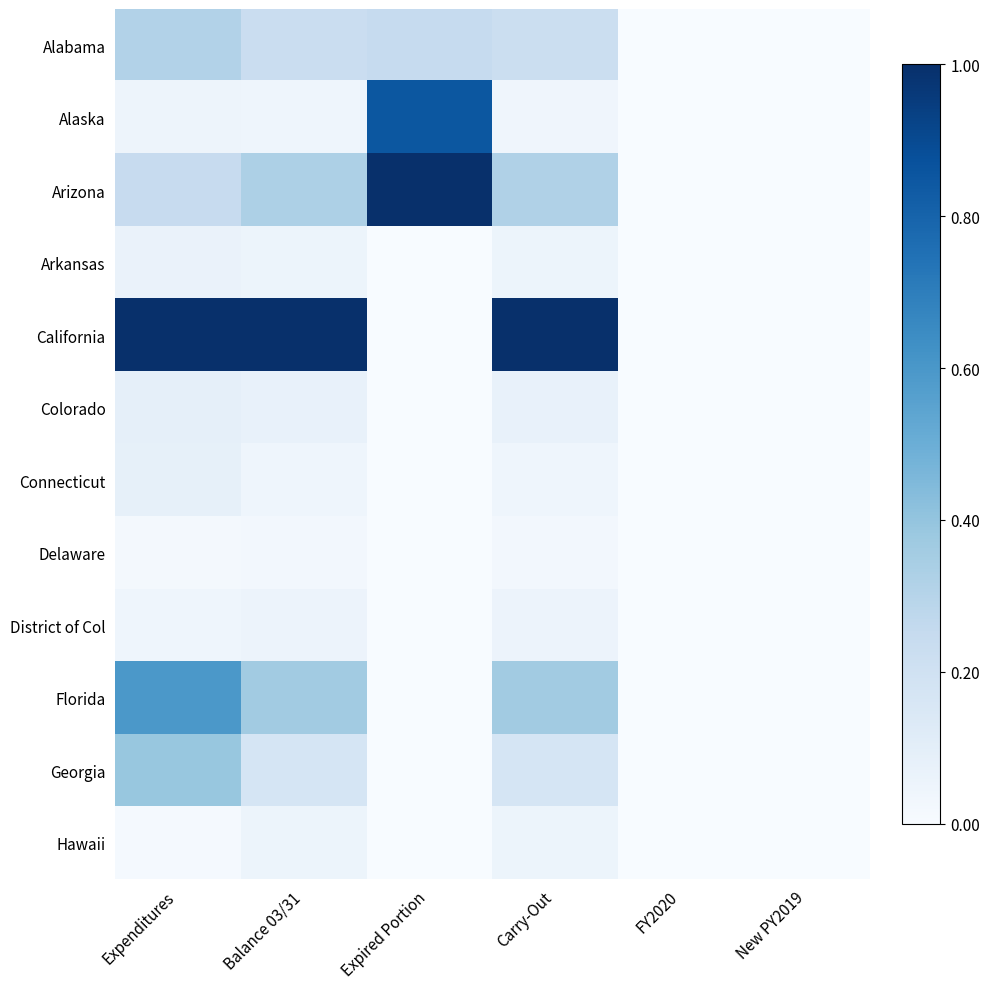

Reading left to right, what are all the values shown in this chart?

Alabama: Expenditures=0.3	Balance 03/31=0.2	Expired Portion=0.2	Carry-Out=0.2	FY2020=0.0	New PY2019=0.0
Alaska: Expenditures=0.1	Balance 03/31=0.0	Expired Portion=0.9	Carry-Out=0.0	FY2020=0.0	New PY2019=0.0
Arizona: Expenditures=0.2	Balance 03/31=0.3	Expired Portion=1.0	Carry-Out=0.3	FY2020=0.0	New PY2019=0.0
Arkansas: Expenditures=0.1	Balance 03/31=0.1	Expired Portion=0.0	Carry-Out=0.1	FY2020=0.0	New PY2019=0.0
California: Expenditures=1.0	Balance 03/31=1.0	Expired Portion=0.0	Carry-Out=1.0	FY2020=0.0	New PY2019=0.0
Colorado: Expenditures=0.1	Balance 03/31=0.1	Expired Portion=0.0	Carry-Out=0.1	FY2020=0.0	New PY2019=0.0
Connecticut: Expenditures=0.1	Balance 03/31=0.0	Expired Portion=0.0	Carry-Out=0.0	FY2020=0.0	New PY2019=0.0
Delaware: Expenditures=0.0	Balance 03/31=0.0	Expired Portion=0.0	Carry-Out=0.0	FY2020=0.0	New PY2019=0.0
District of Col: Expenditures=0.0	Balance 03/31=0.1	Expired Portion=0.0	Carry-Out=0.1	FY2020=0.0	New PY2019=0.0
Florida: Expenditures=0.6	Balance 03/31=0.4	Expired Portion=0.0	Carry-Out=0.4	FY2020=0.0	New PY2019=0.0
Georgia: Expenditures=0.4	Balance 03/31=0.2	Expired Portion=0.0	Carry-Out=0.2	FY2020=0.0	New PY2019=0.0
Hawaii: Expenditures=0.0	Balance 03/31=0.1	Expired Portion=0.0	Carry-Out=0.1	FY2020=0.0	New PY2019=0.0